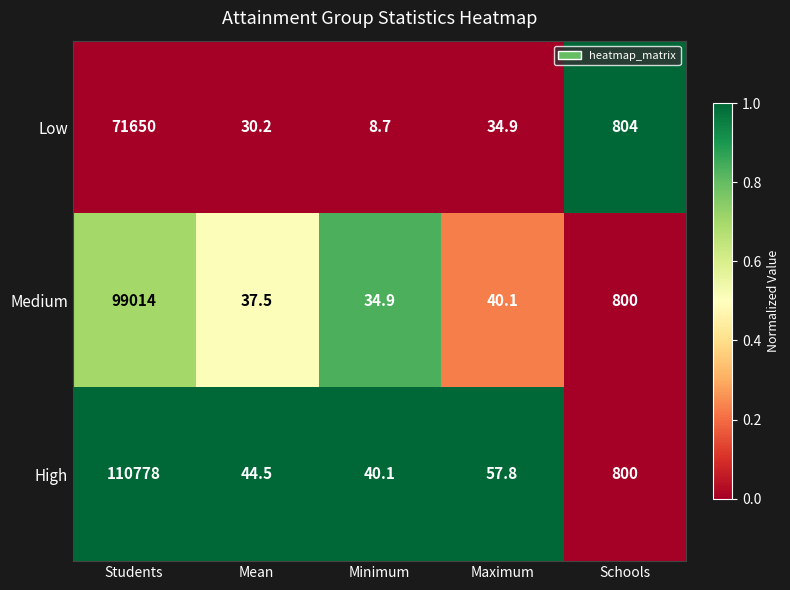

The High series shows 90.8 at Maximum. True or false?

False